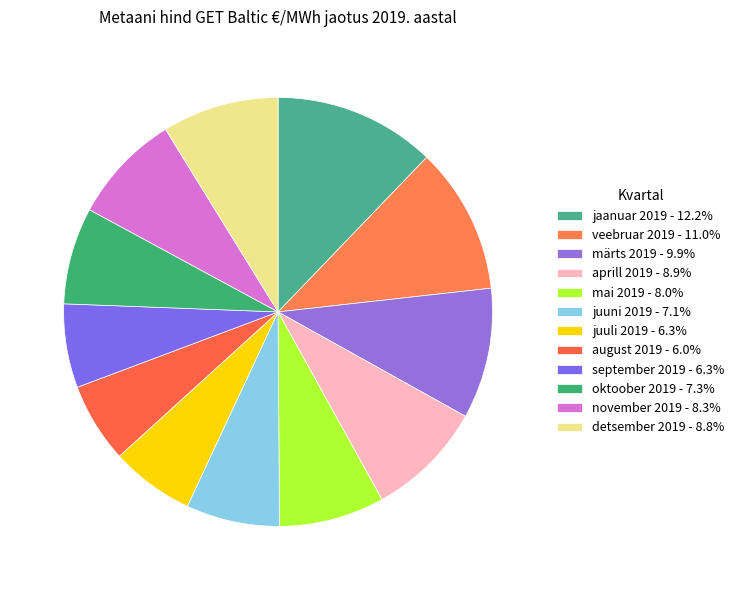

Count the number of slices in the pie.

12